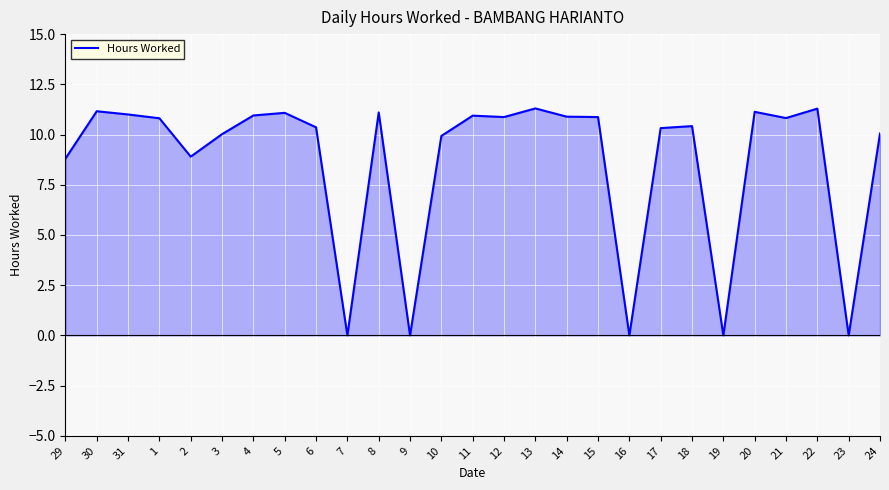

The value at 12 is 19.4. True or false?

False